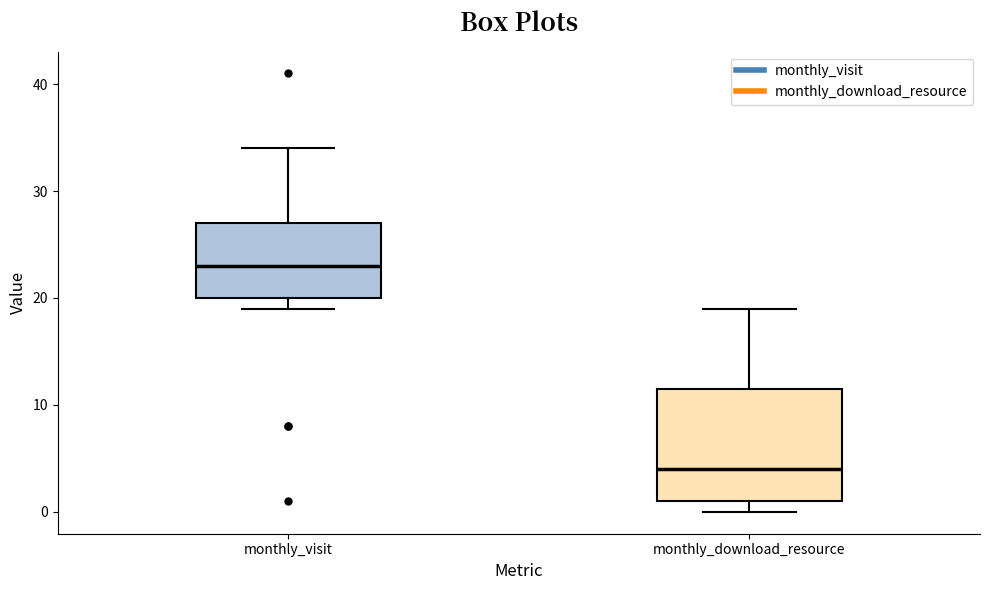

Which box has the lowest median line?

monthly_download_resource